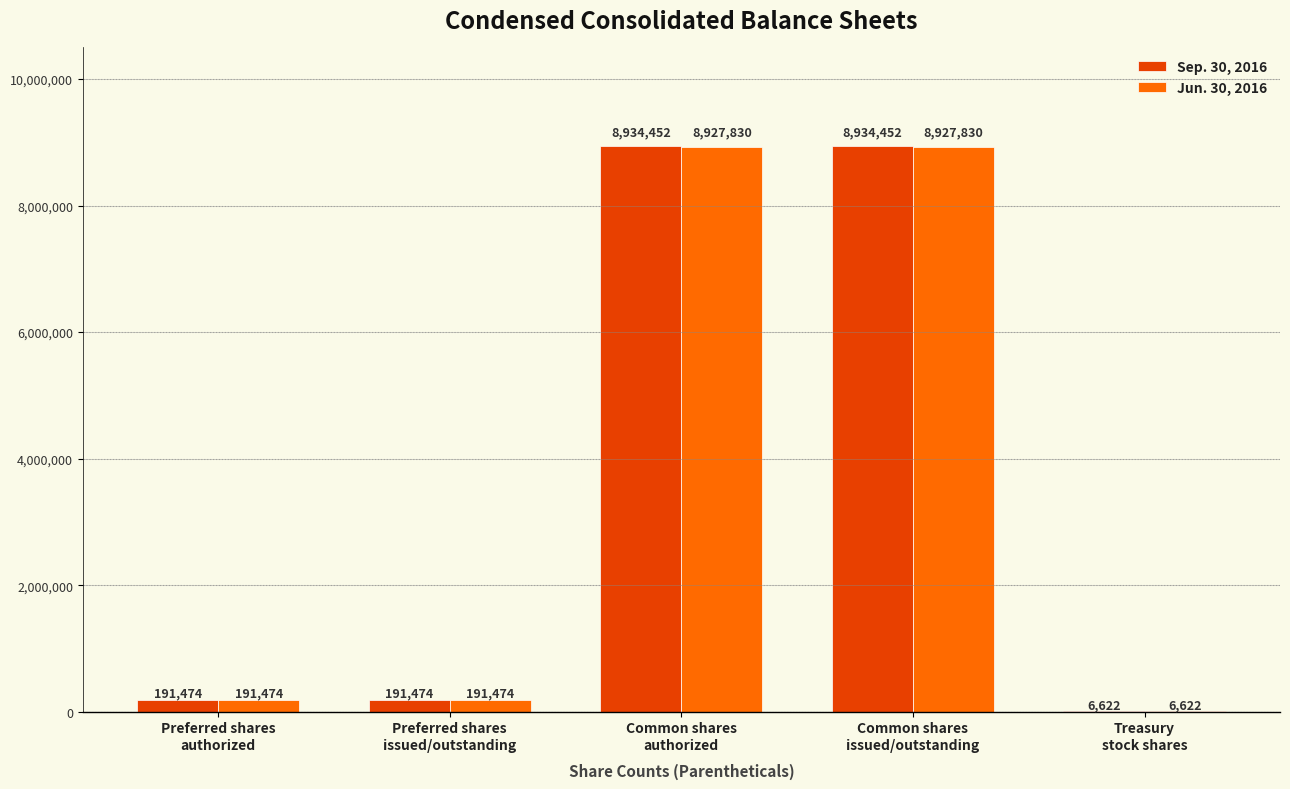

How many series are shown in this chart?

2